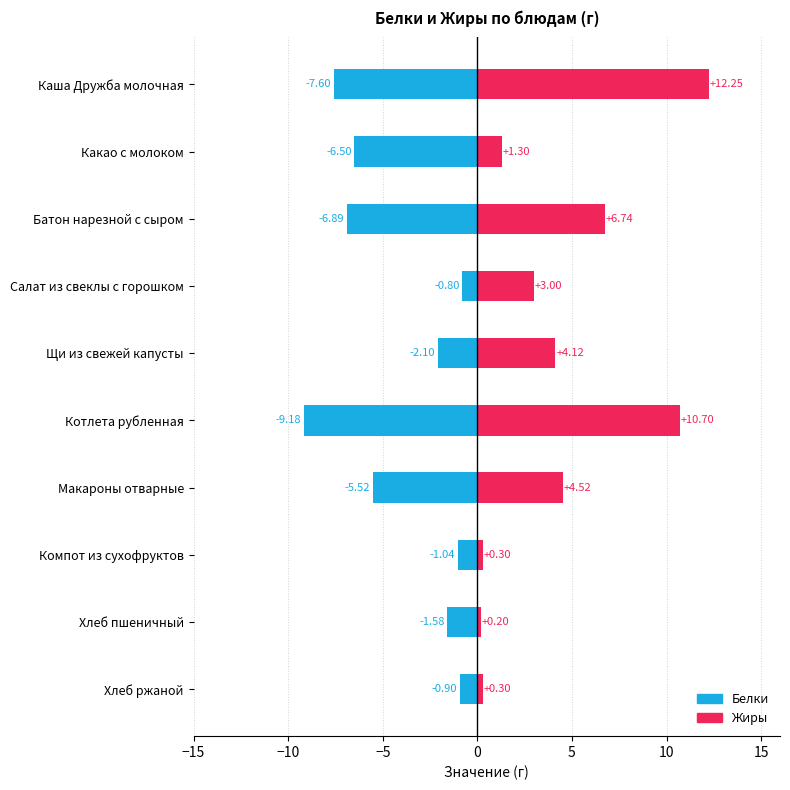

Are the bars grouped side by side (vs. stacked)?

Yes